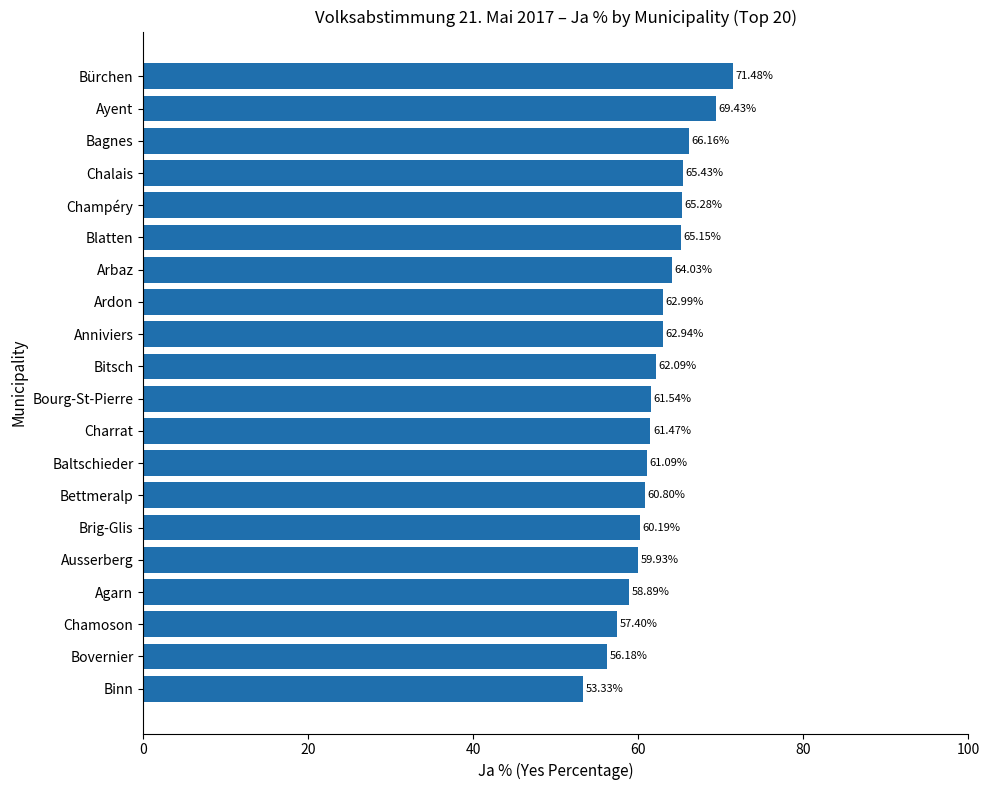

What is the label of the 2nd bar from the bottom?

Bovernier